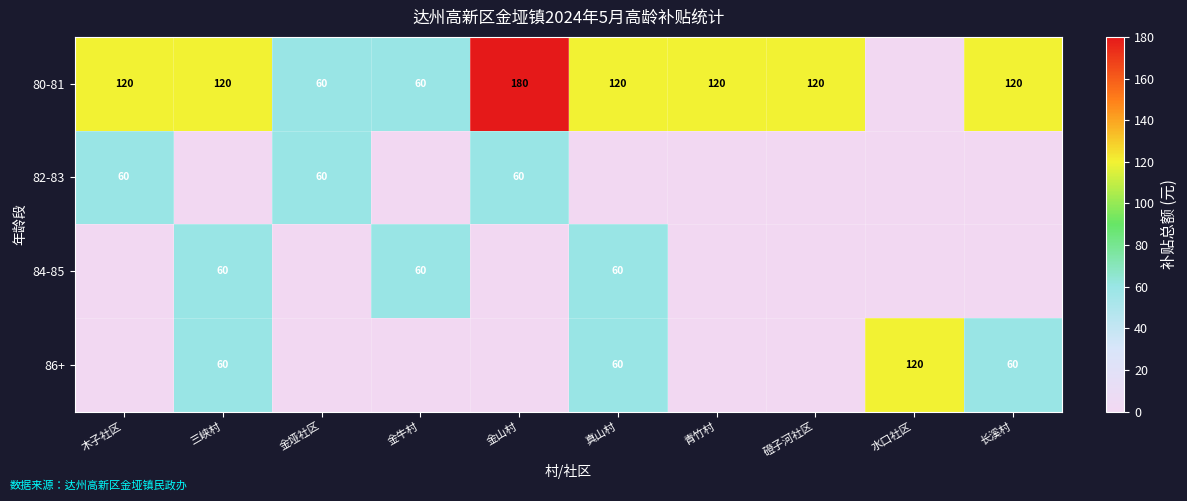

The 86+ series shows 60 at 三峡村. True or false?

True